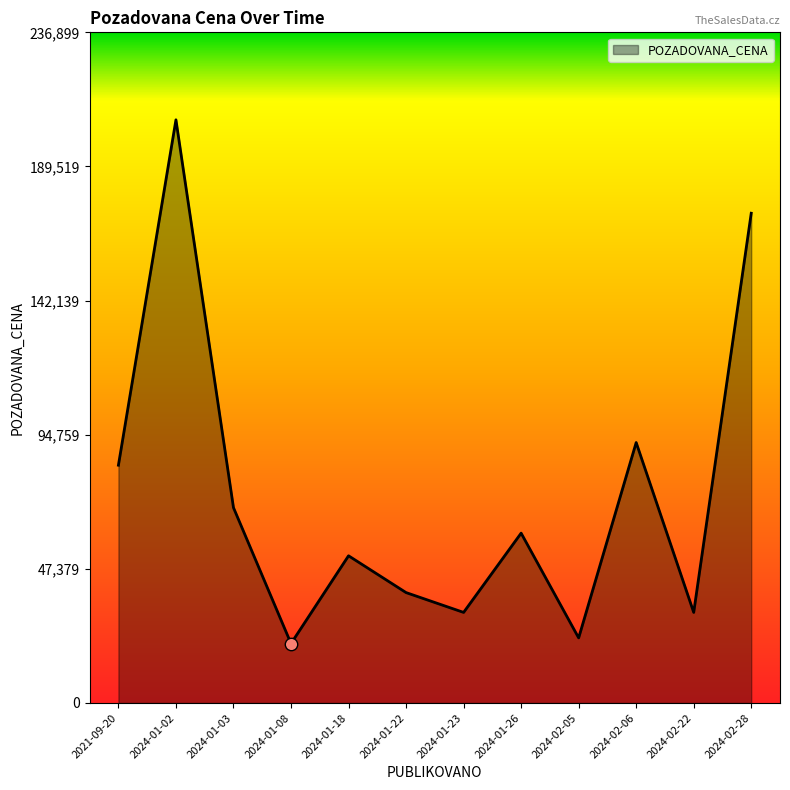

What is the ratio of the value at 2024-02-22 to the value at 2024-02-28?

0.2